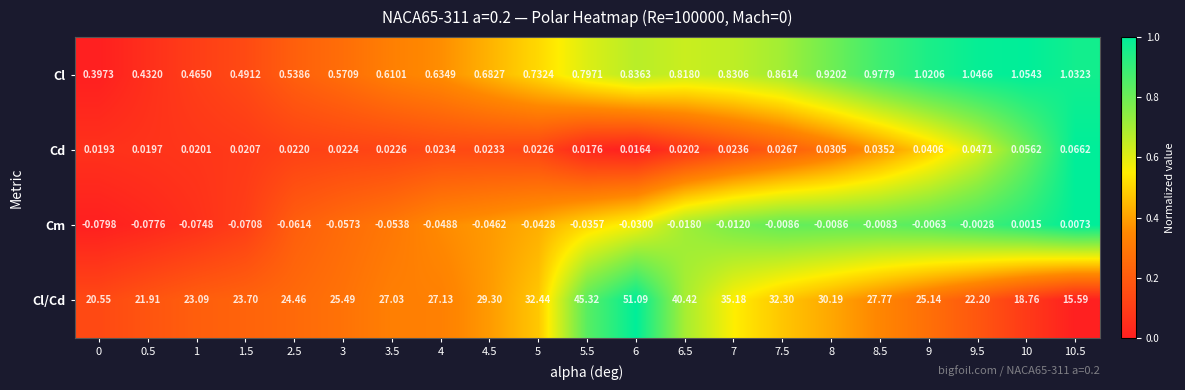

Count the number of data series in this chart.

4